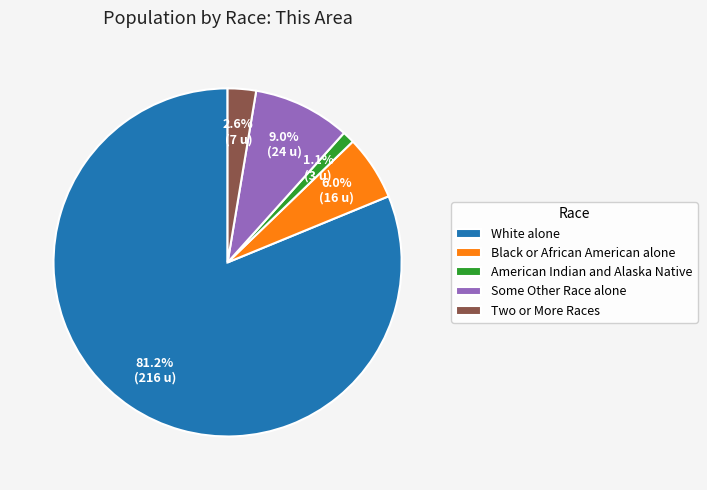

What percentage is the Black or African American alone slice, to the nearest percent?

6%